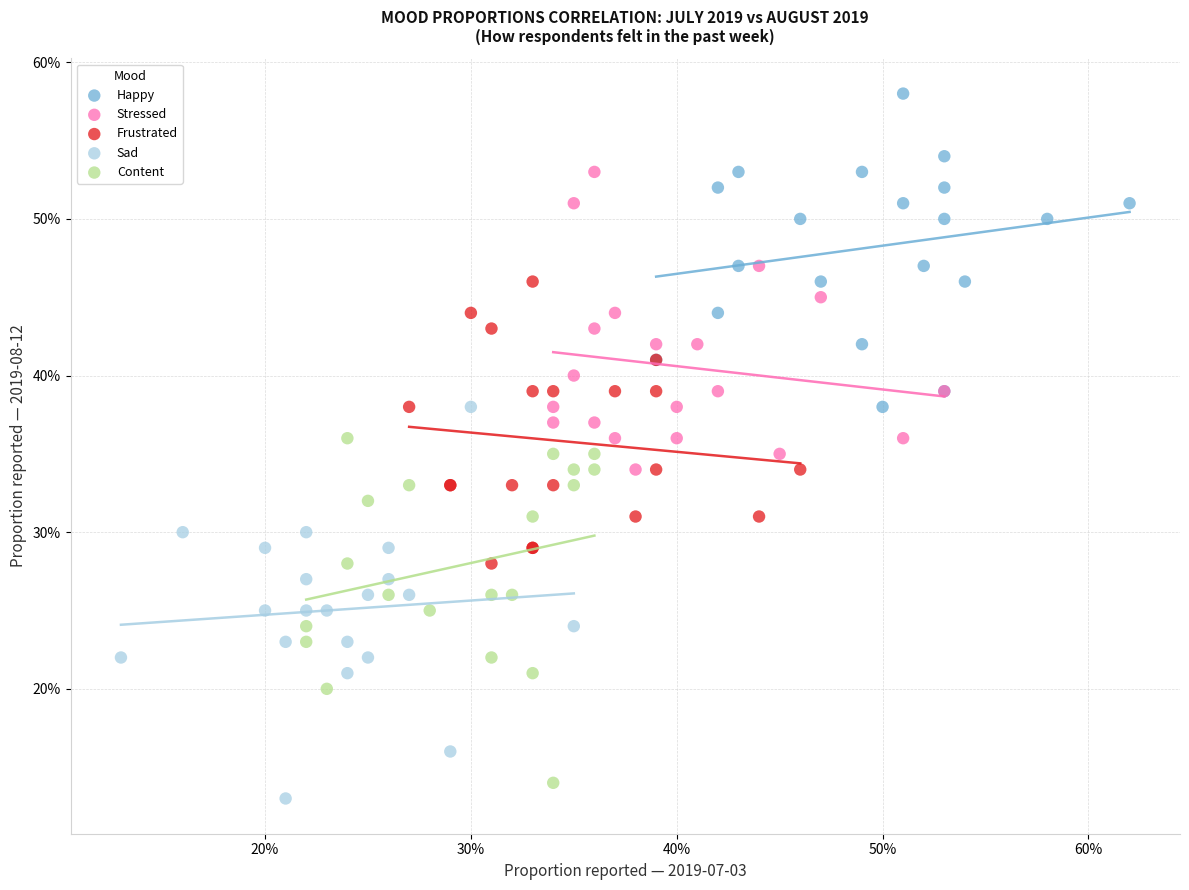

Which series reaches the minimum Y coordinate?

Sad